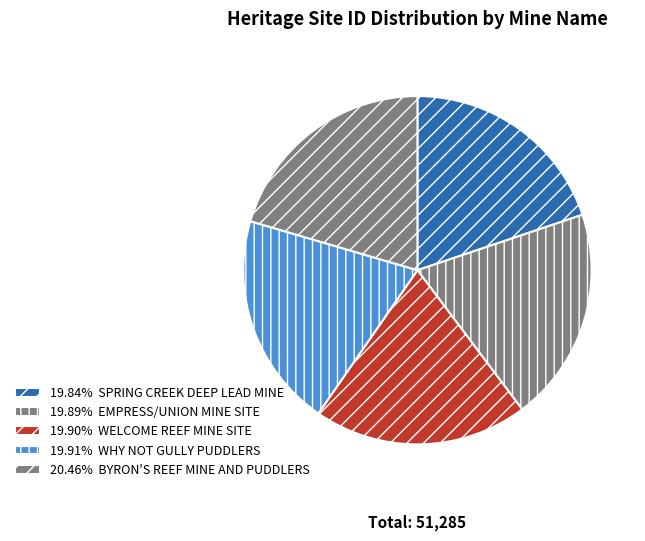

How many segments does this pie chart have?

5